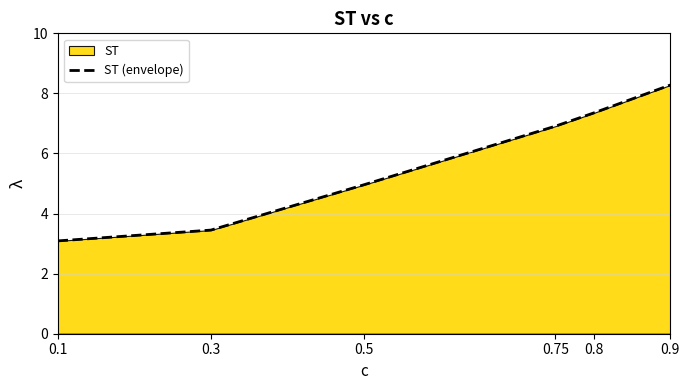

At which label is the value closest to 5?

0.5